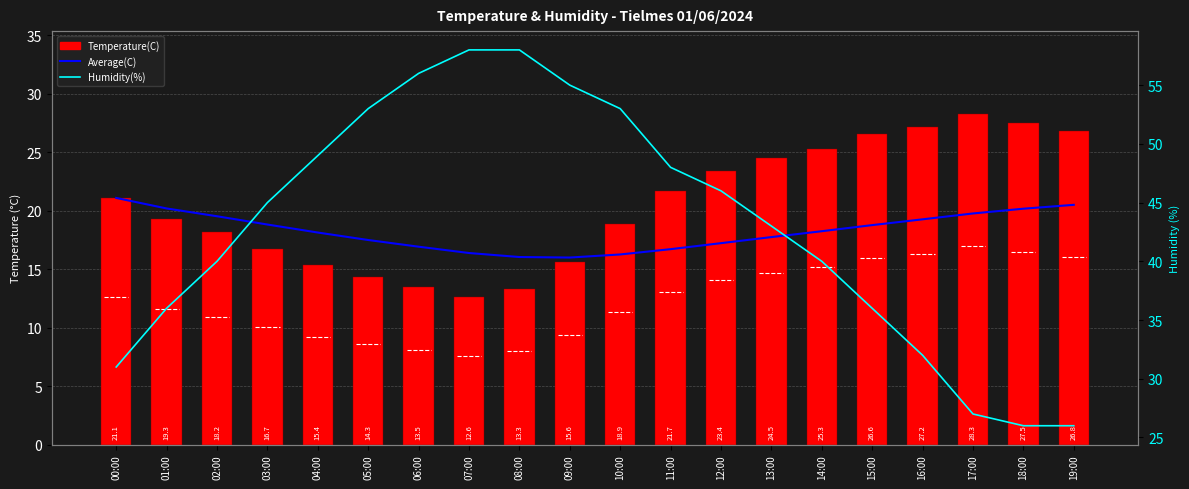

The Average(C) series shows 18.8 at 03:00. True or false?

True